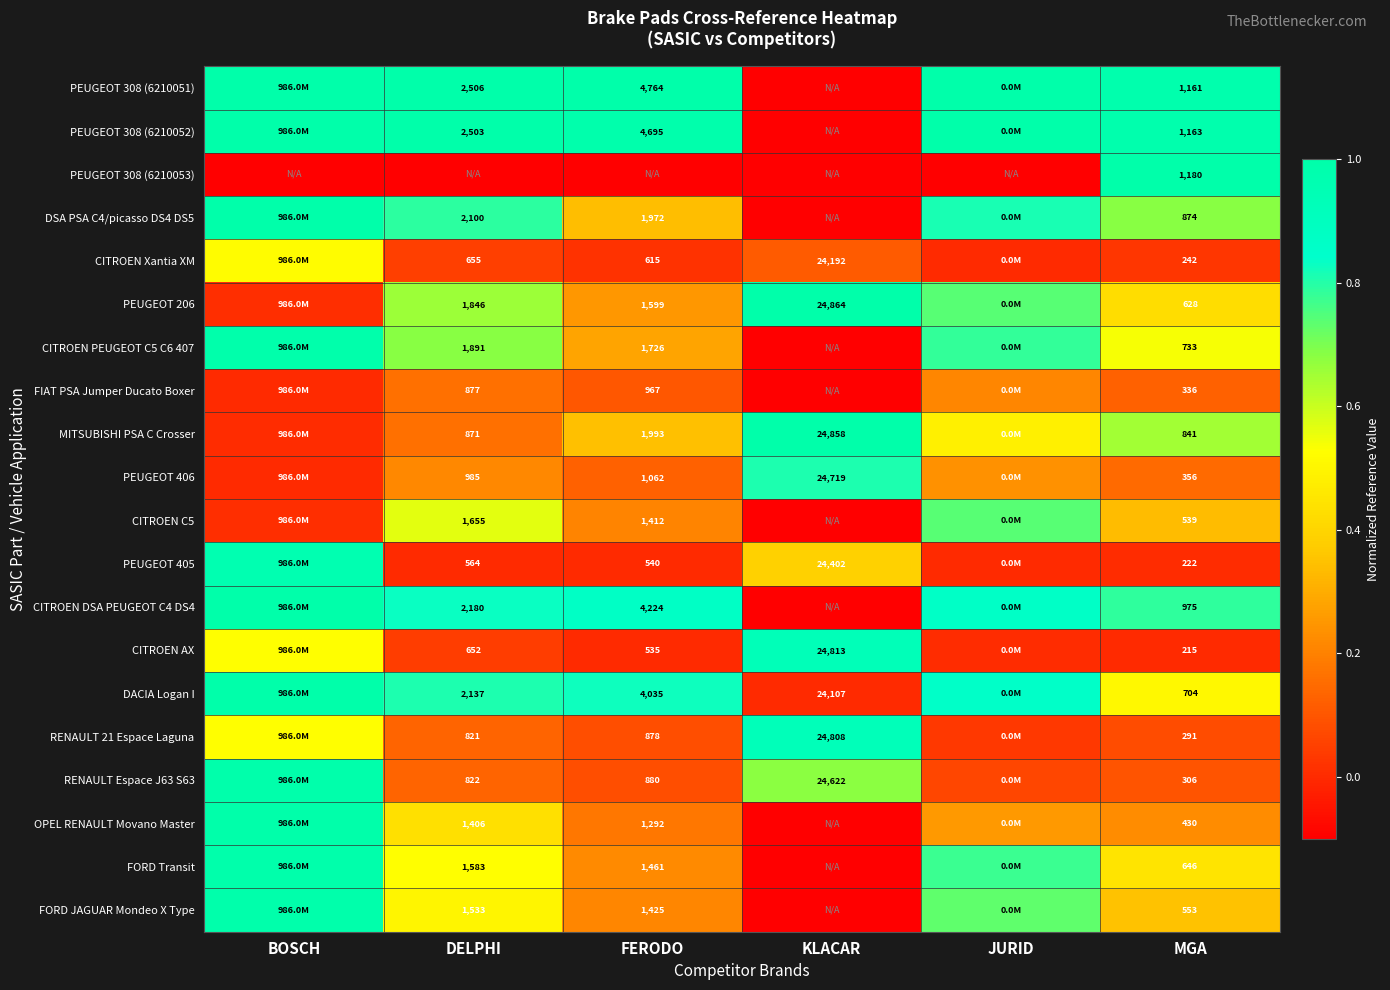

How many positive values does the CITROEN AX series have?

4